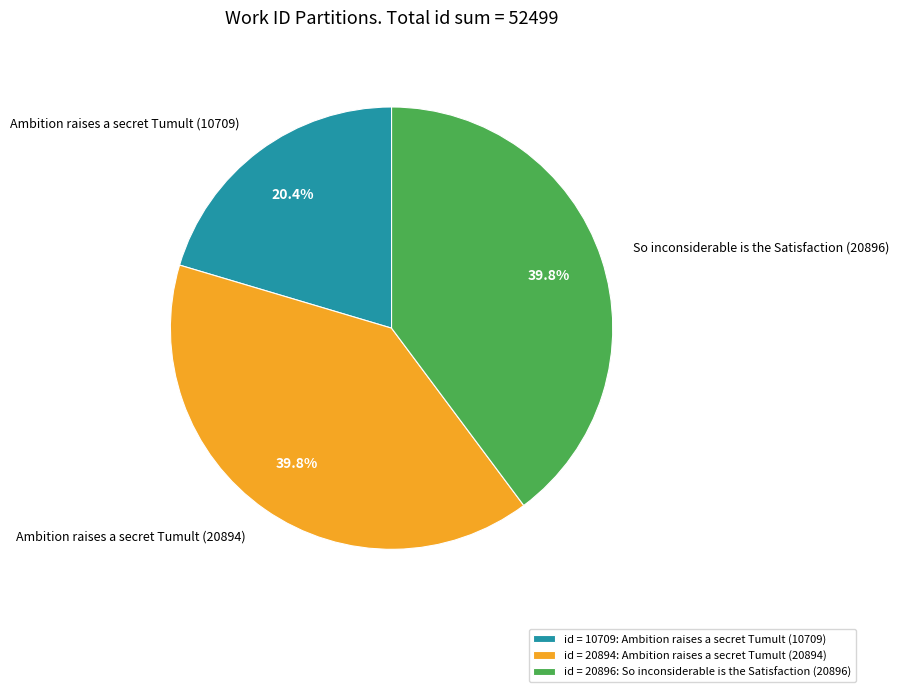

What is the ratio of the value at So inconsiderable is the Satisfaction (20896) to the value at Ambition raises a secret Tumult (20894)?

1.0